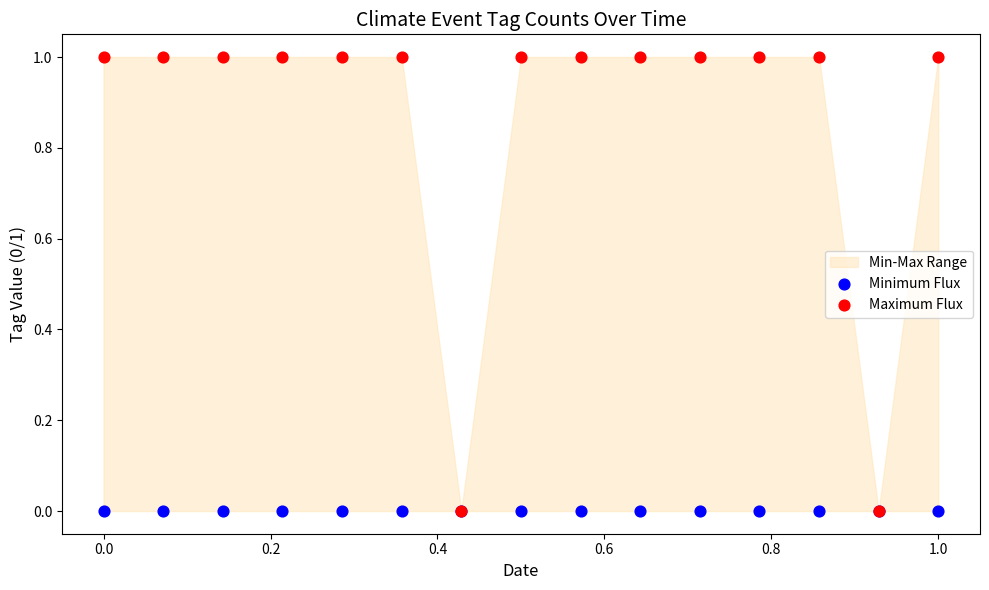

Which series has the largest Y range (max minus min)?

Maximum Flux